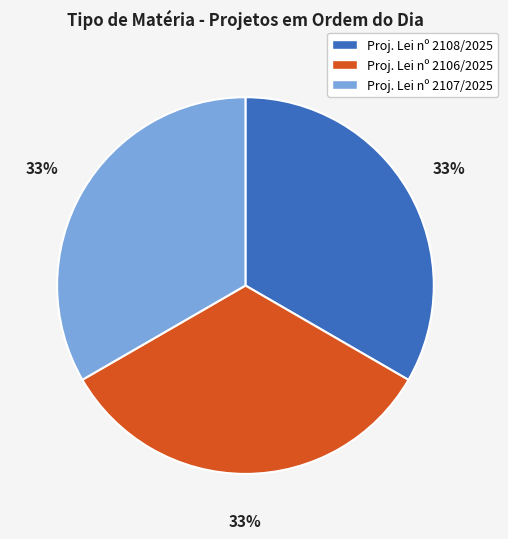

True or false: Proj. Lei nº 2108/2025 accounts for 33% of the total.

True